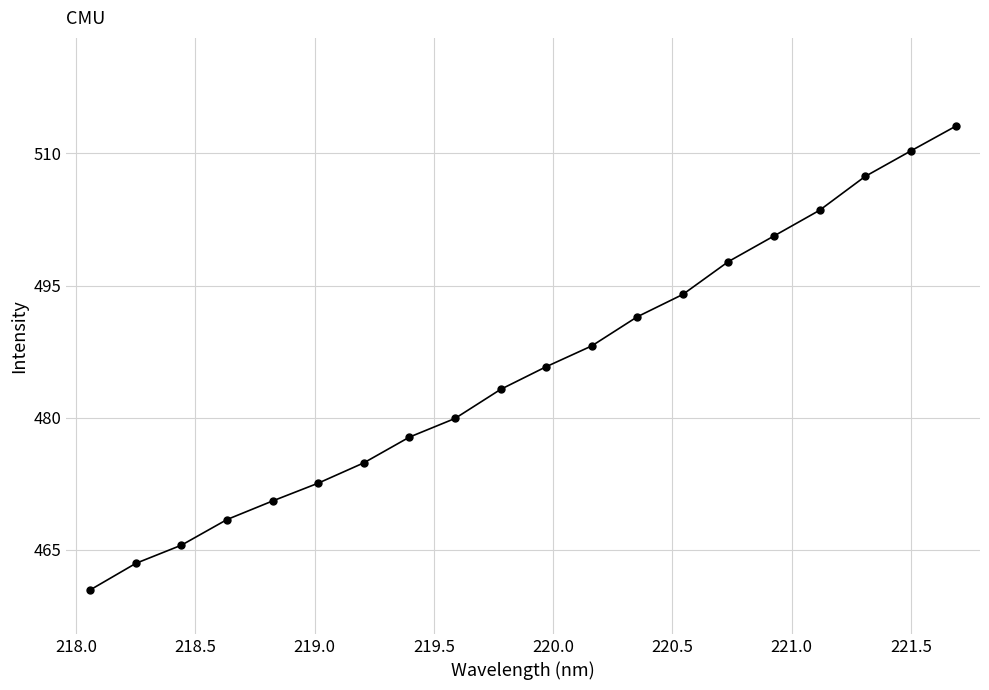

What is the value of the 6th point from the left?

472.6